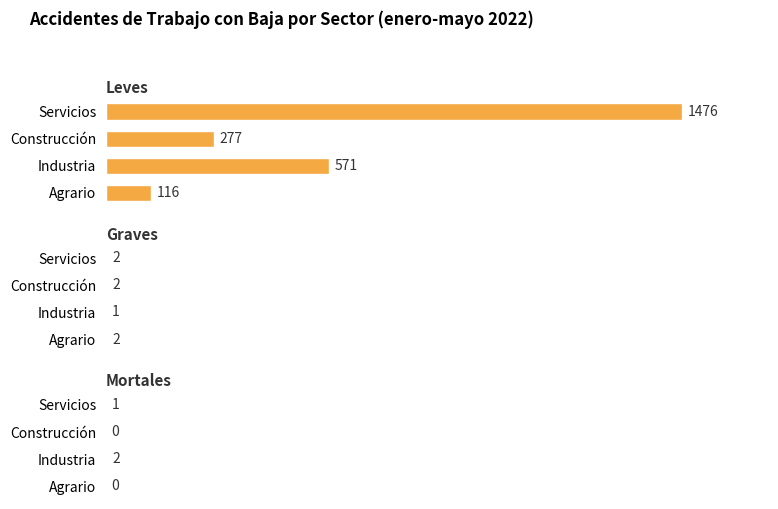

Rank the series by their maximum value, from lowest to highest.

Graves, Mortales, Leves